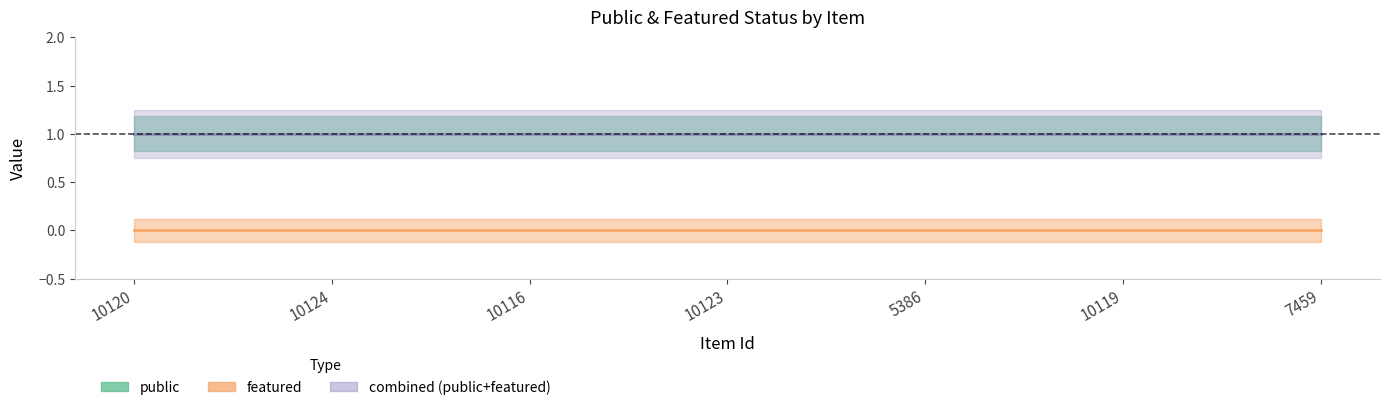

Which series has the largest total across all categories?

public